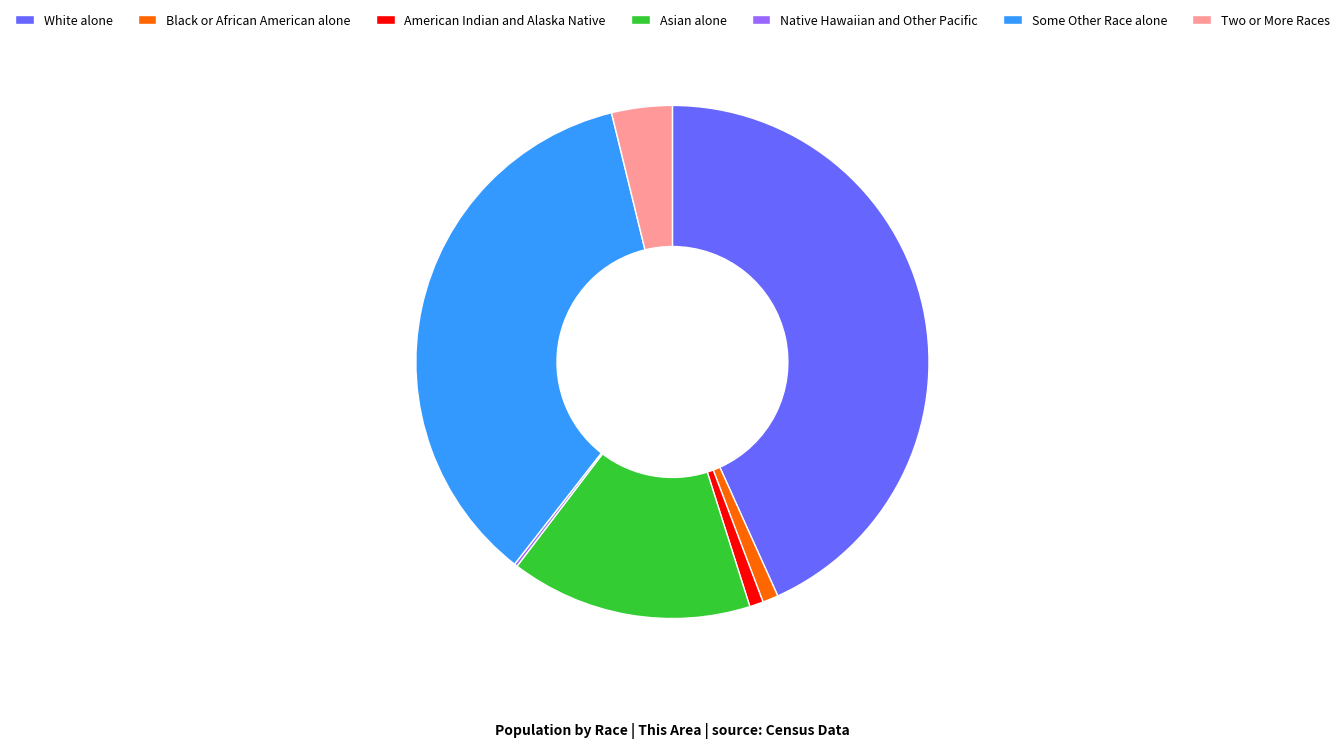

Which has a higher value, American Indian and Alaska Native or Asian alone?

Asian alone